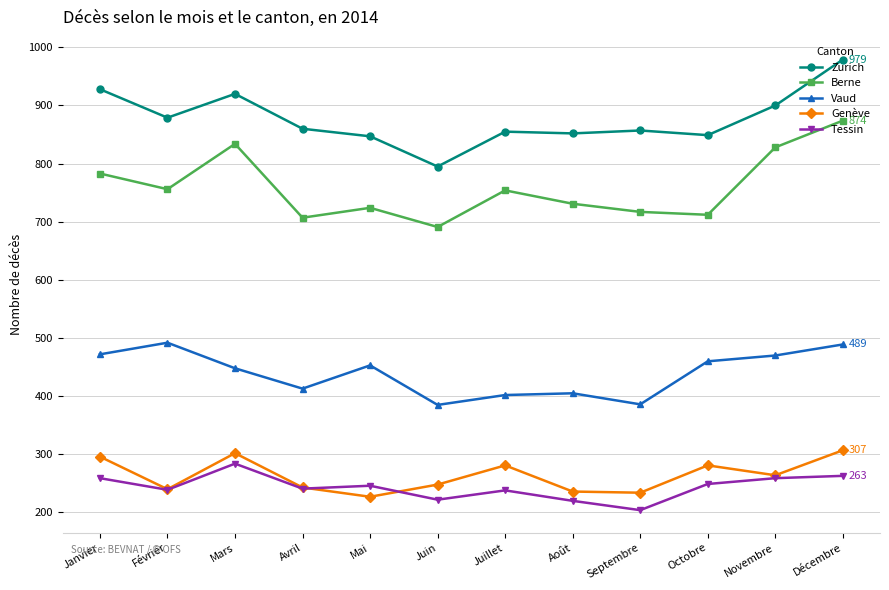

Read the Genève value at Décembre, to the nearest 5.

305